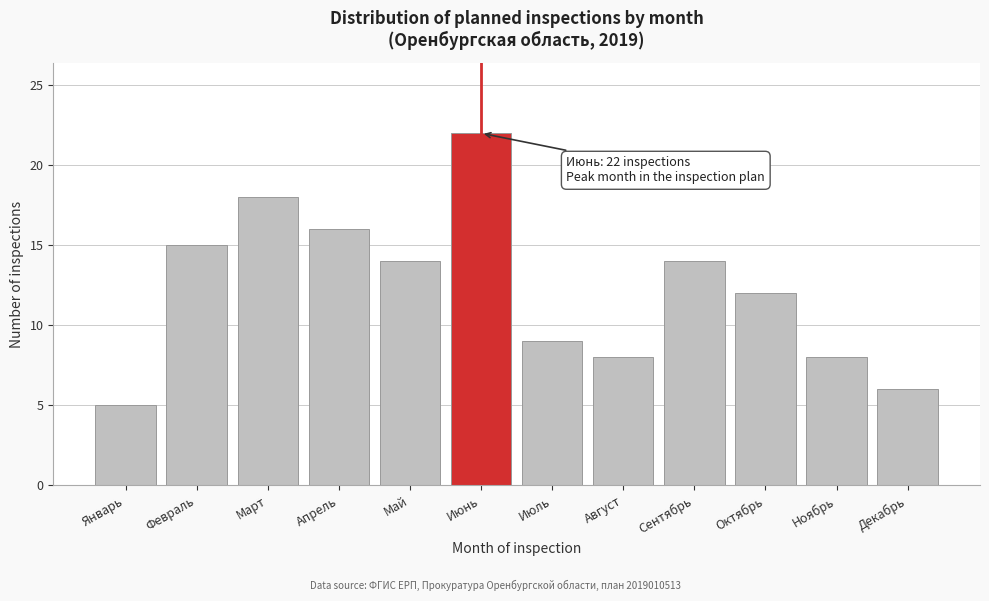

Reading left to right, transcribe all the data shown in this chart.

5	15	18	16	14	22	9	8	14	12	8	6